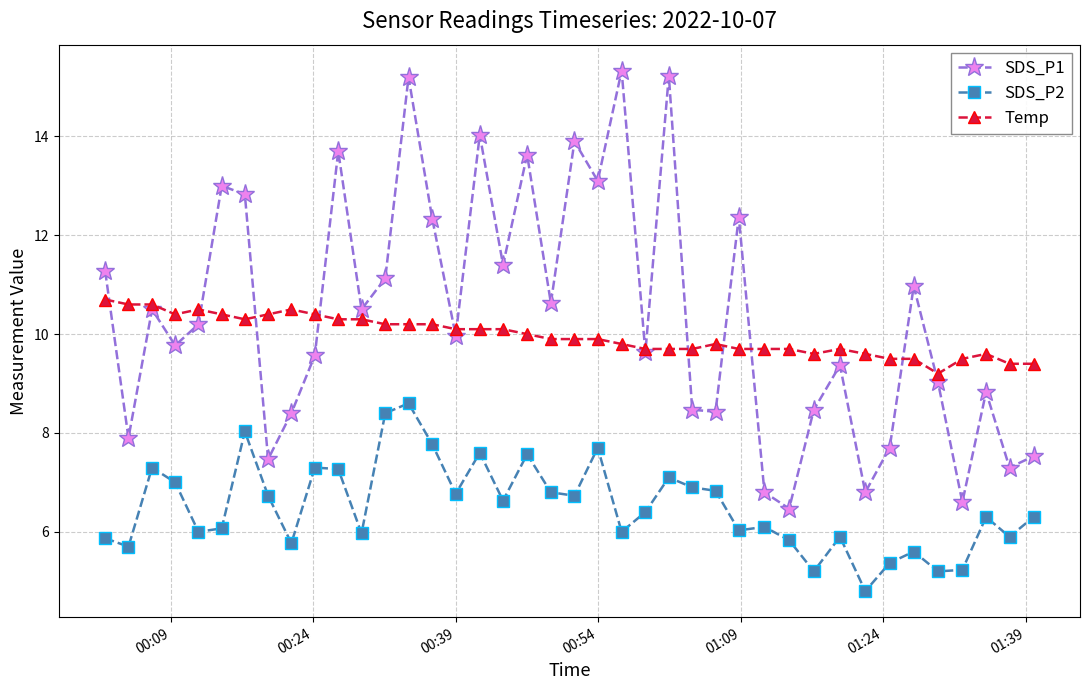

What is the value of the SDS_P1 point at the 8th from the left?

7.5